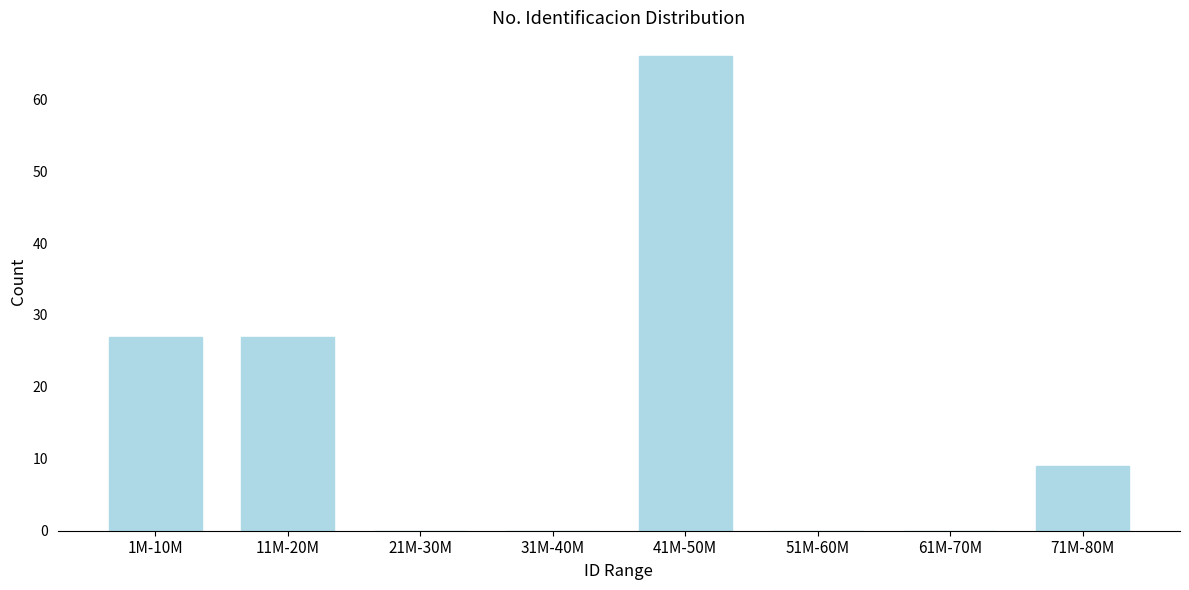

Reading left to right, list all the values displayed in this chart.

1M-10M=27	11M-20M=27	21M-30M=0	31M-40M=0	41M-50M=66	51M-60M=0	61M-70M=0	71M-80M=9